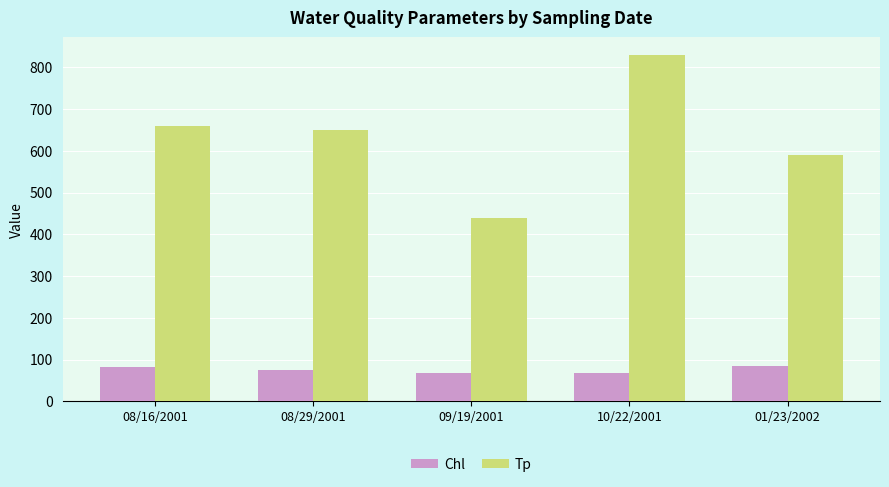

What are all the series names shown in the legend?

Chl, Tp